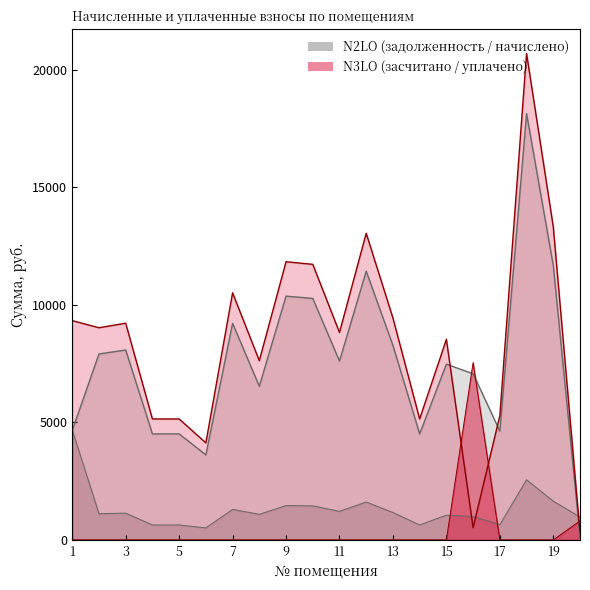

What is the highest value of the засчитано series?

20696.5